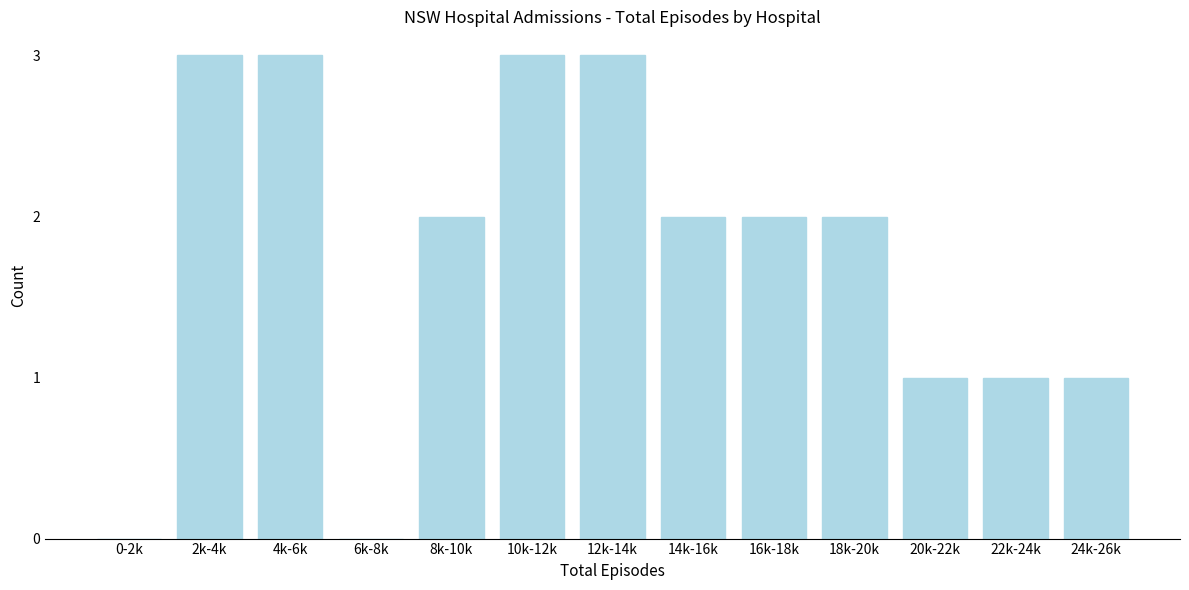

Reading left to right, list all the values displayed in this chart.

0-2k=0	2k-4k=3	4k-6k=3	6k-8k=0	8k-10k=2	10k-12k=3	12k-14k=3	14k-16k=2	16k-18k=2	18k-20k=2	20k-22k=1	22k-24k=1	24k-26k=1